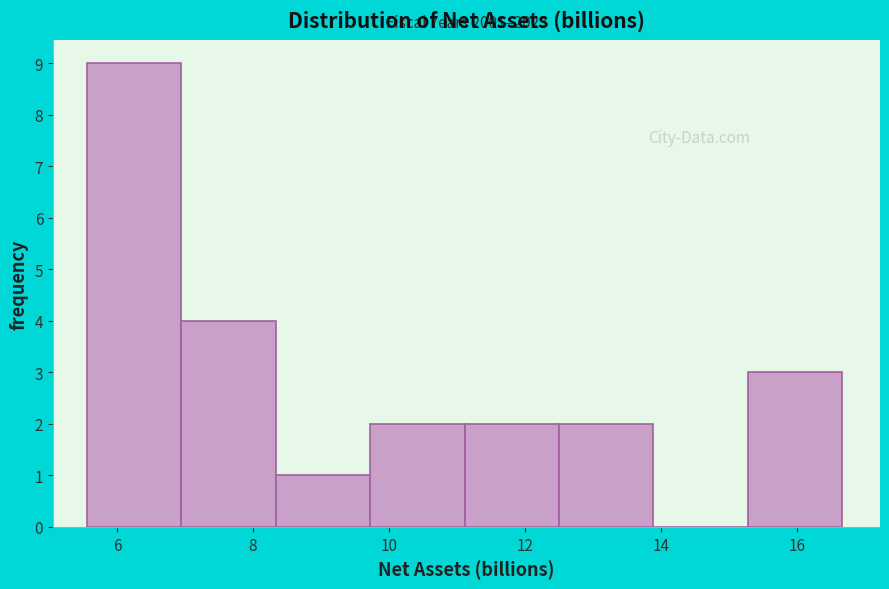

Over which range of the x-axis is the bar tallest?

5.6 to 7.0